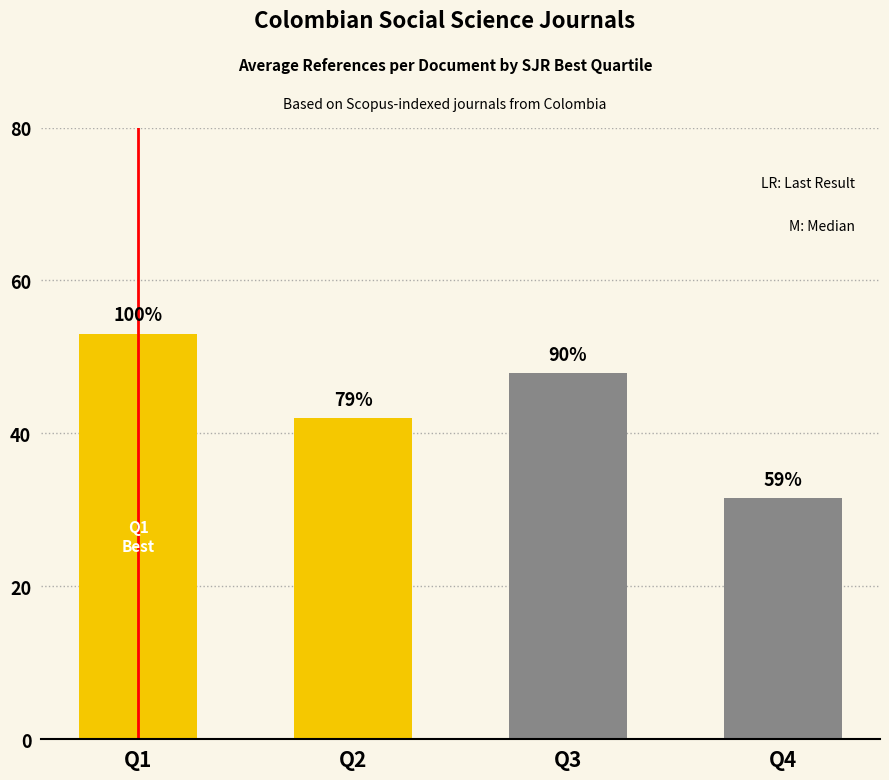

How many bars are there in total?

4